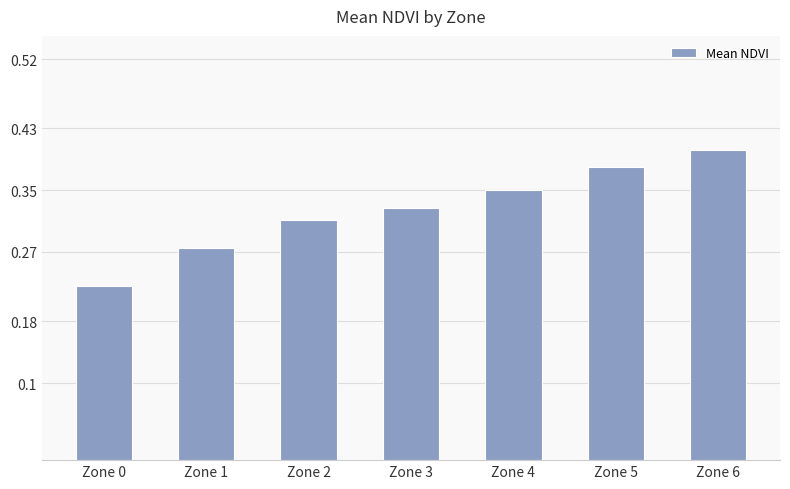

Which category has the highest value across all series?

Zone 6